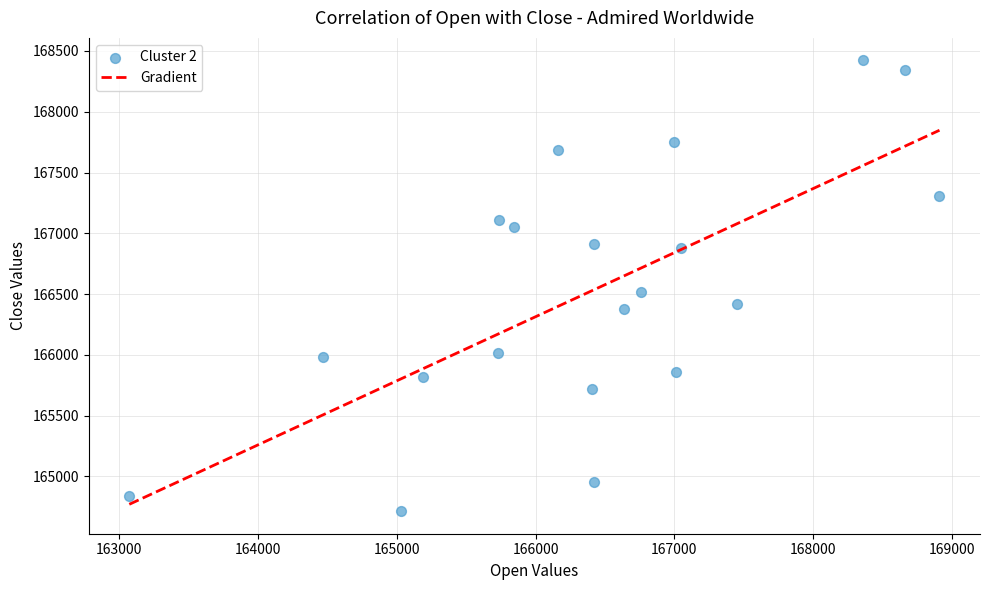

What is the range of Y values (max minus min)?

3708